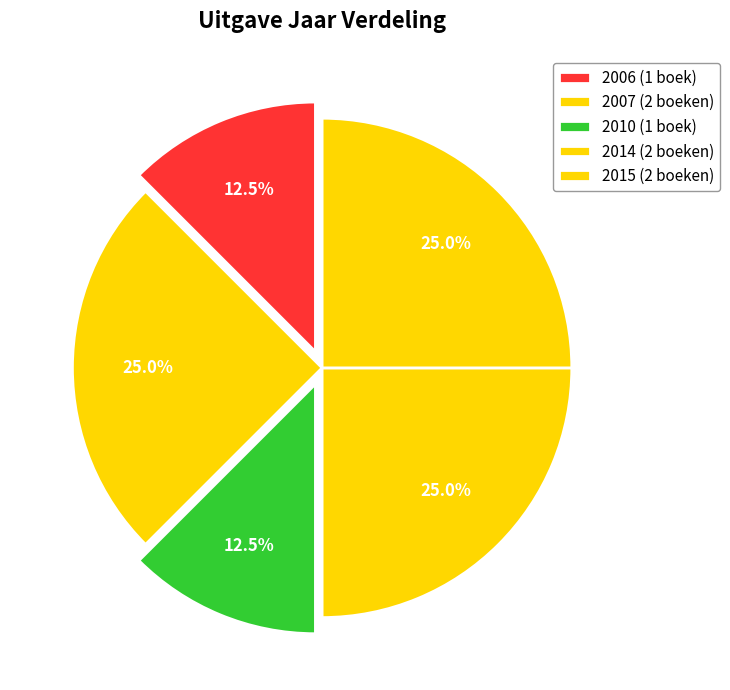

How many slices are in this pie chart?

5